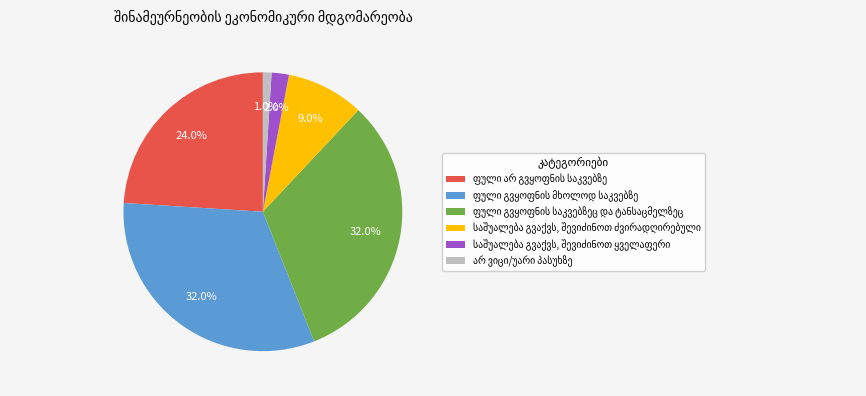

Does any single category account for the majority?

No